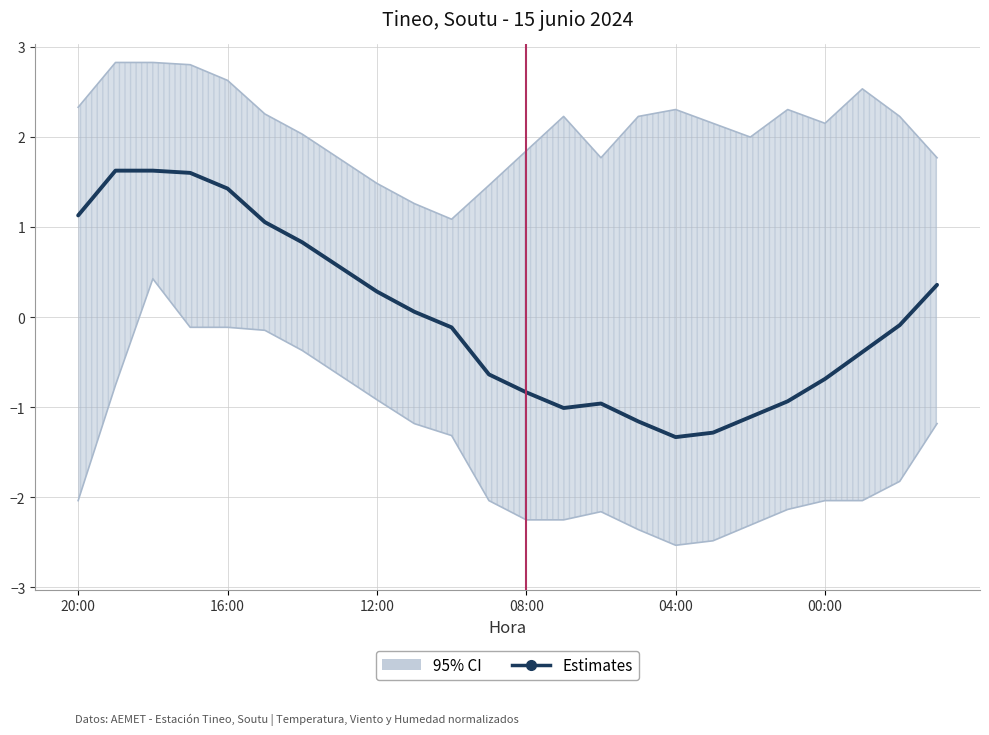

What is the smallest value displayed?

-1.3